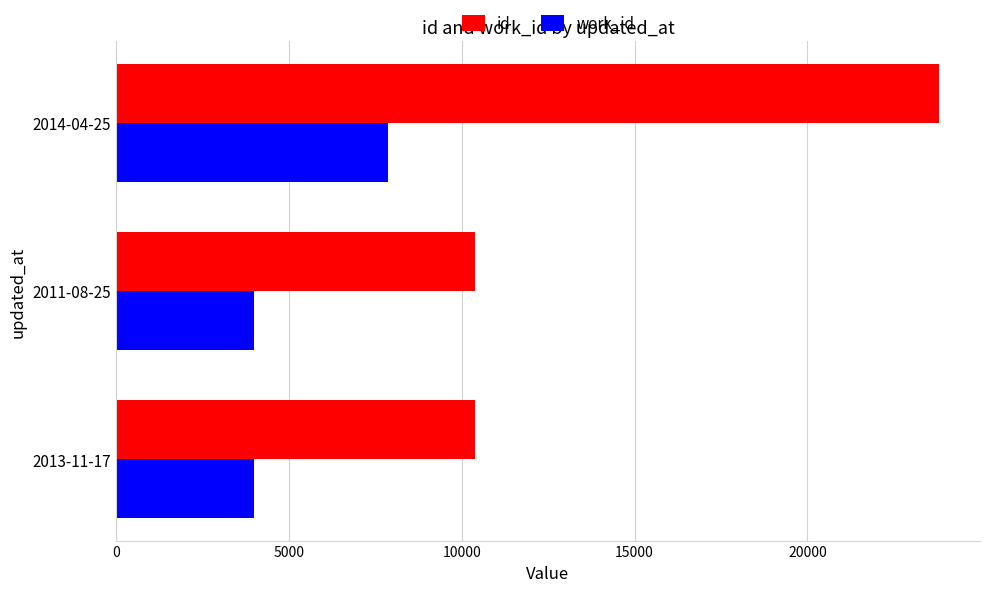

Which series has the largest total across all categories?

id